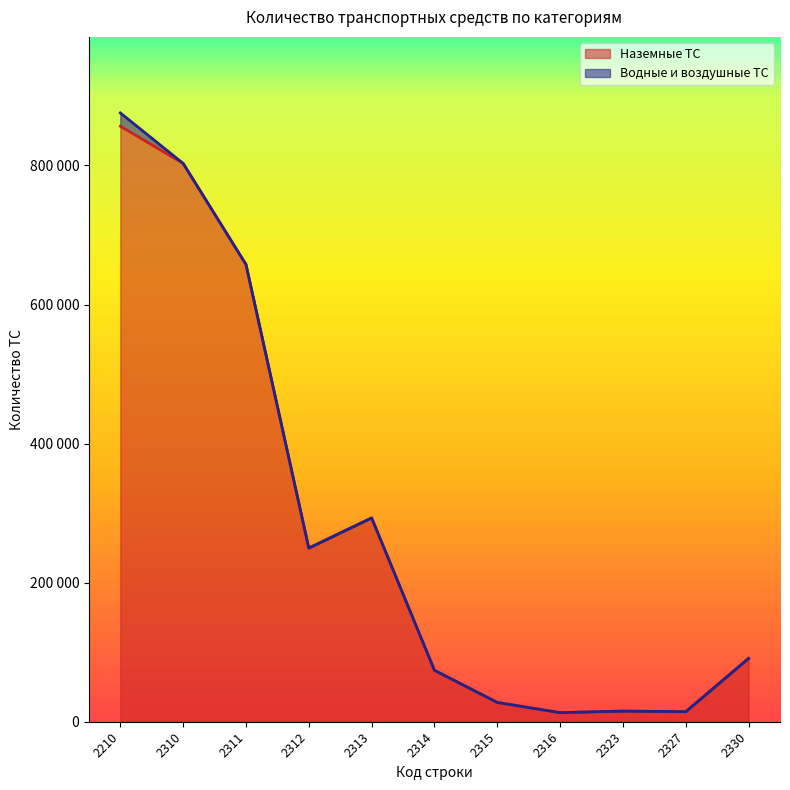

How many data points are above 91110?

5